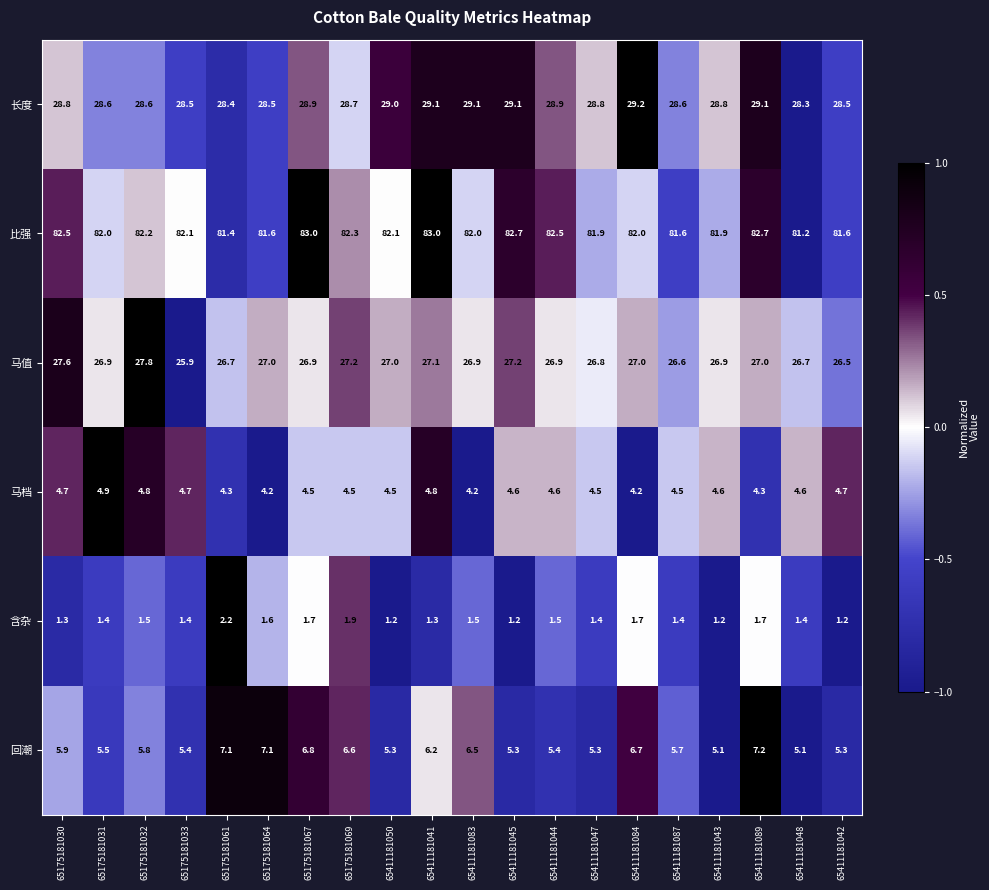

List the series in order of their peak value, highest first.

比强, 长度, 马值, 回潮, 马档, 含杂